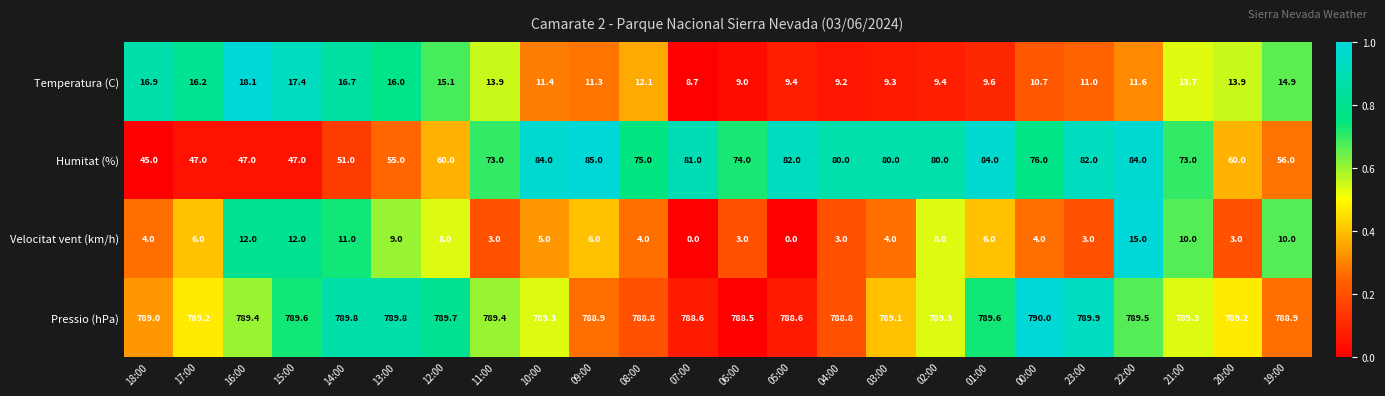

Which category has the highest value across all series?

00:00